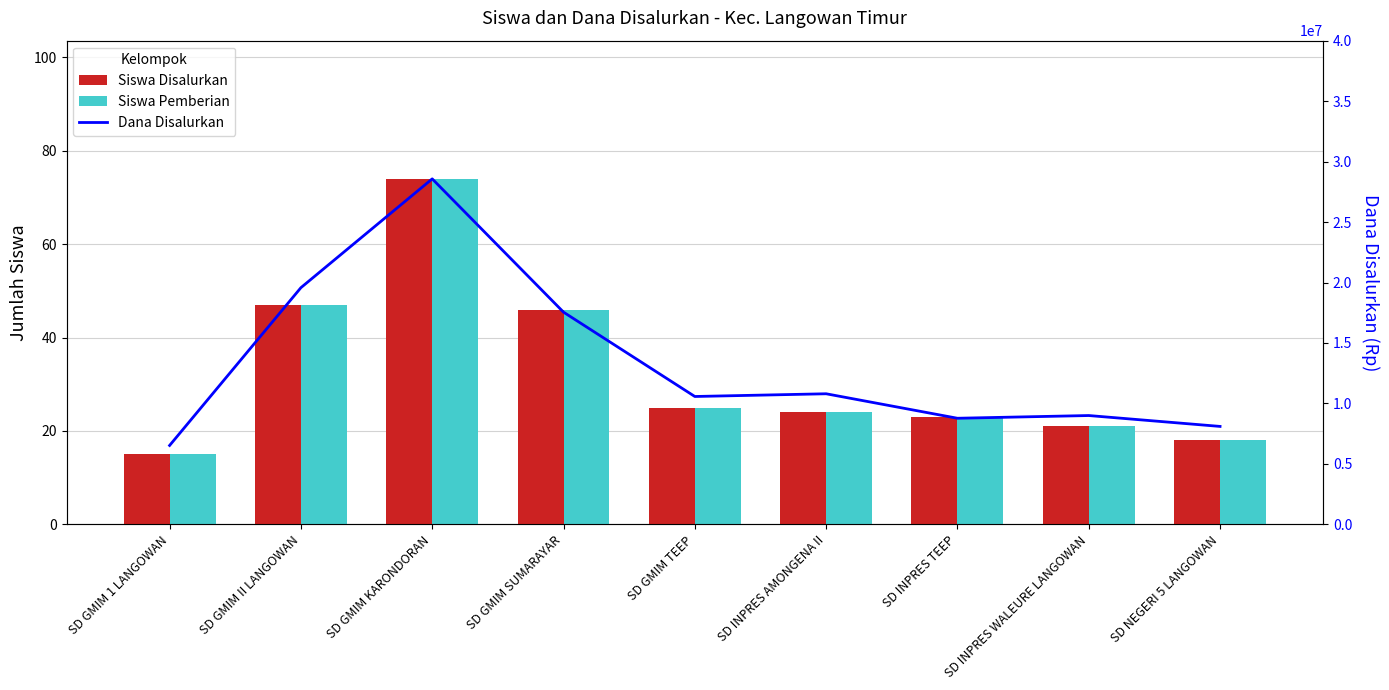

What is the value of the Siswa Disalurkan bar at the 8th from the left?

21